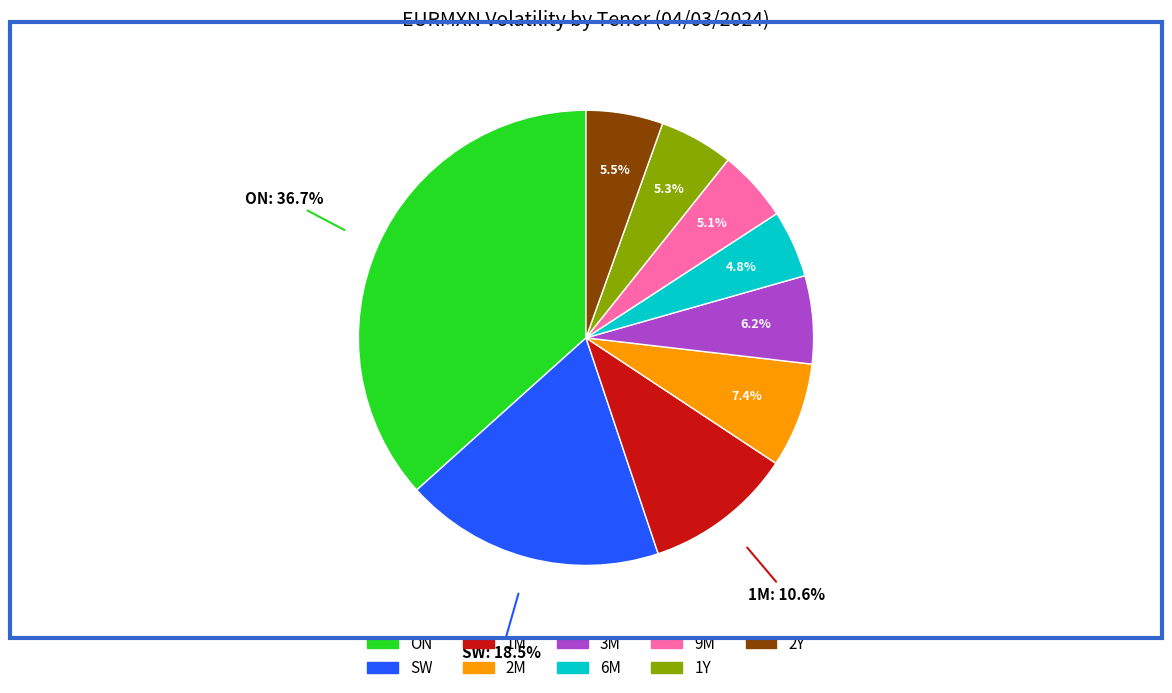

Approximately how many times larger is the value at 3M compared to 9M?

1.2